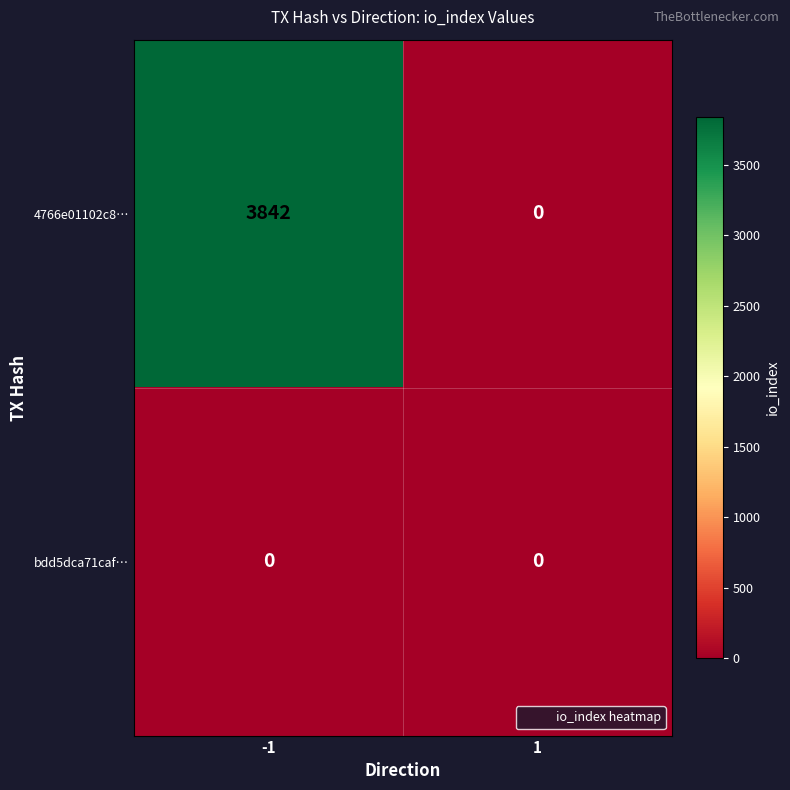

Between -1 and 1, which series saw the biggest shift?

4766e01102c8…